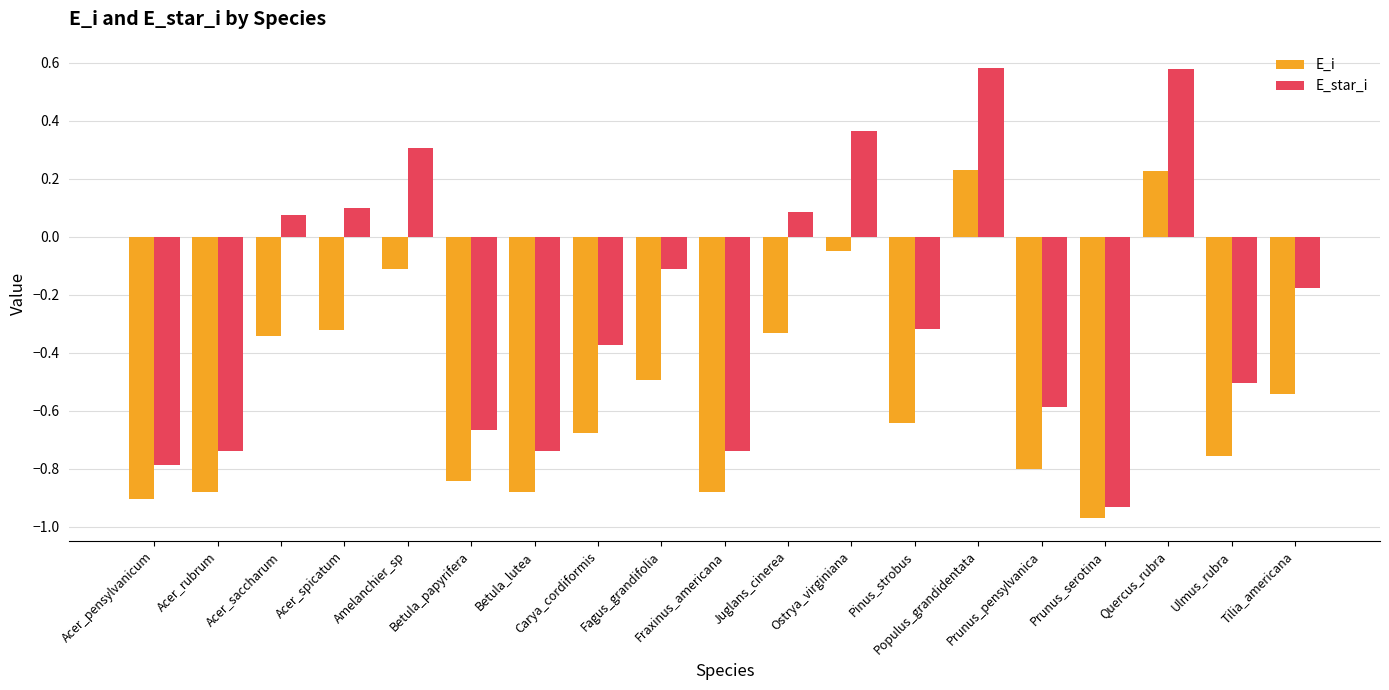

Rank the series by their average value, from highest to lowest.

E_star_i, E_i